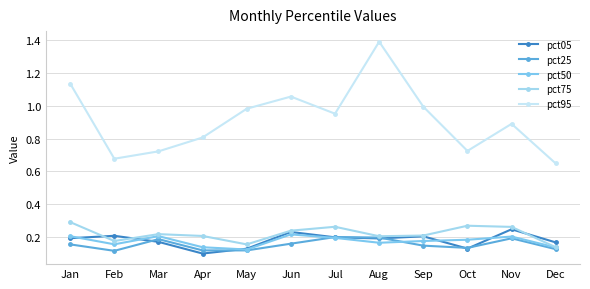

Does the chart have visible grid lines?

Yes